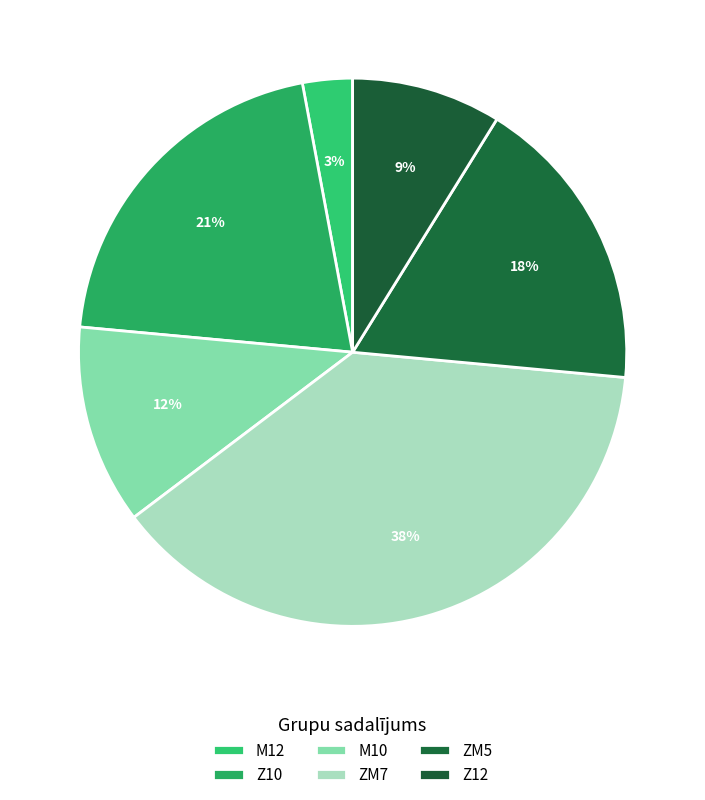

Does Z12 represent more than half of the total?

No